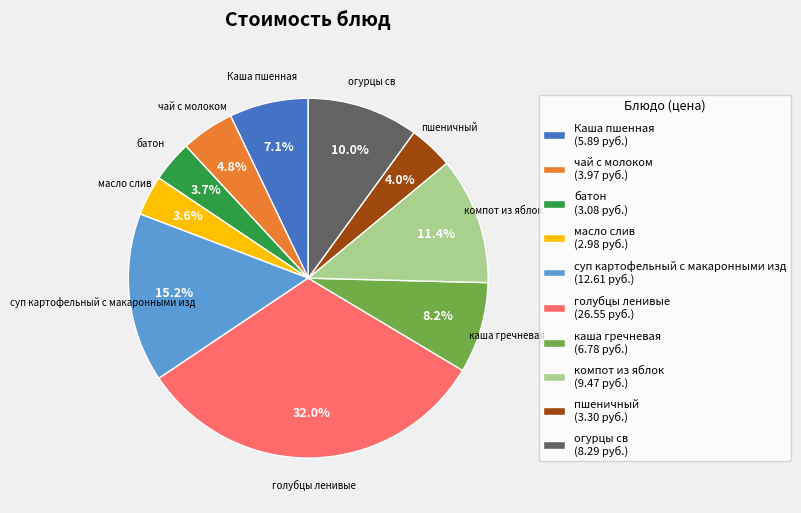

Is there a majority slice in this chart?

No